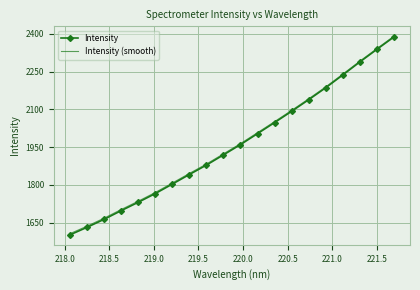

Which series has the largest range (max minus min)?

Intensity